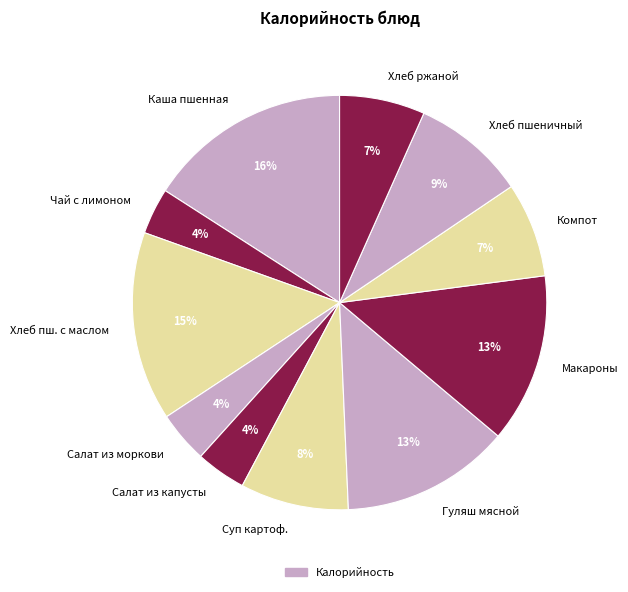

Is there a majority slice in this chart?

No